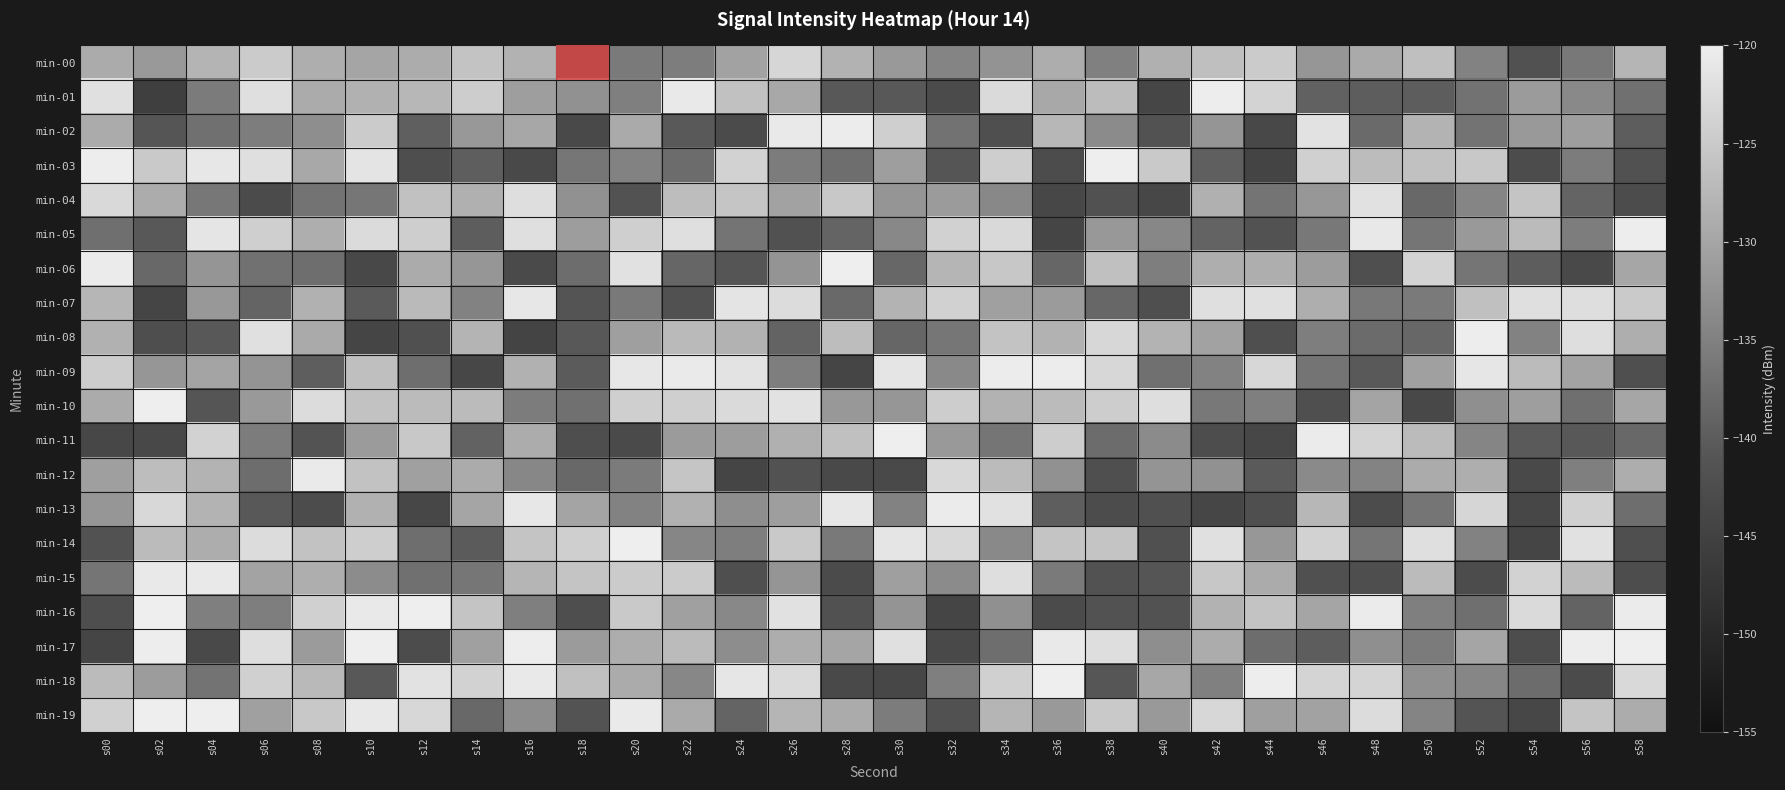

List the series in order of their peak value, lowest first.

min-00, min-04, min-07, min-15, min-12, min-13, min-02, min-09, min-01, min-05, min-08, min-11, min-06, min-16, min-03, min-18, min-10, min-14, min-17, min-19